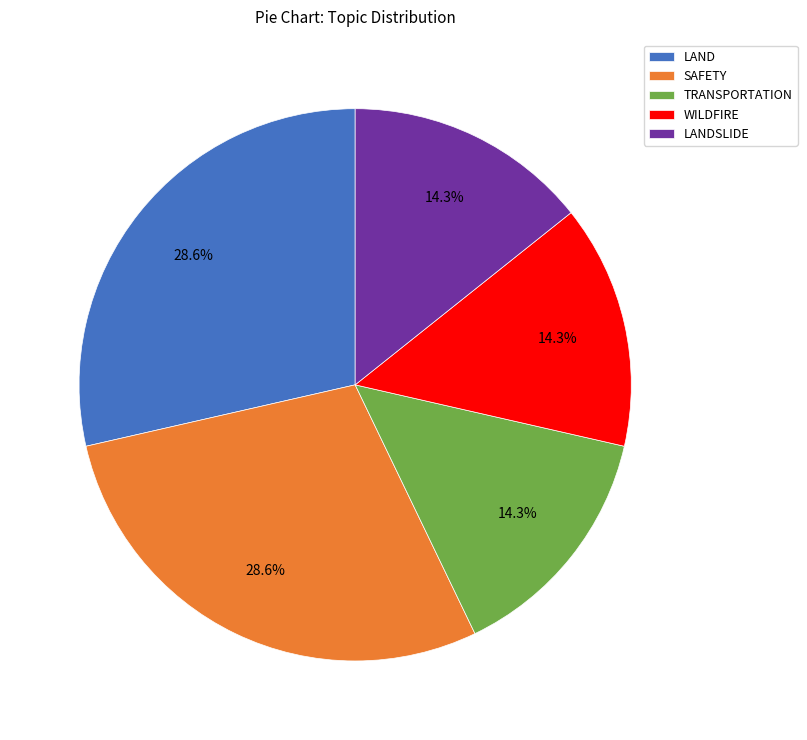

Count the number of slices in the pie.

5